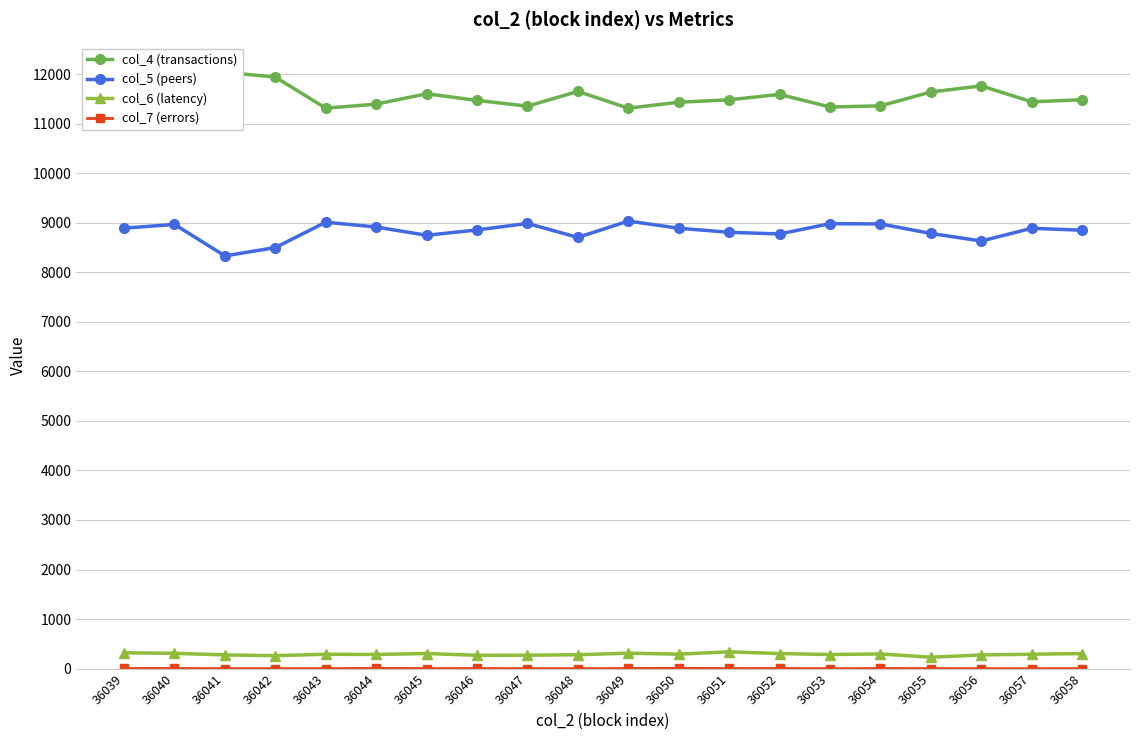

How many data points does each series have?

20